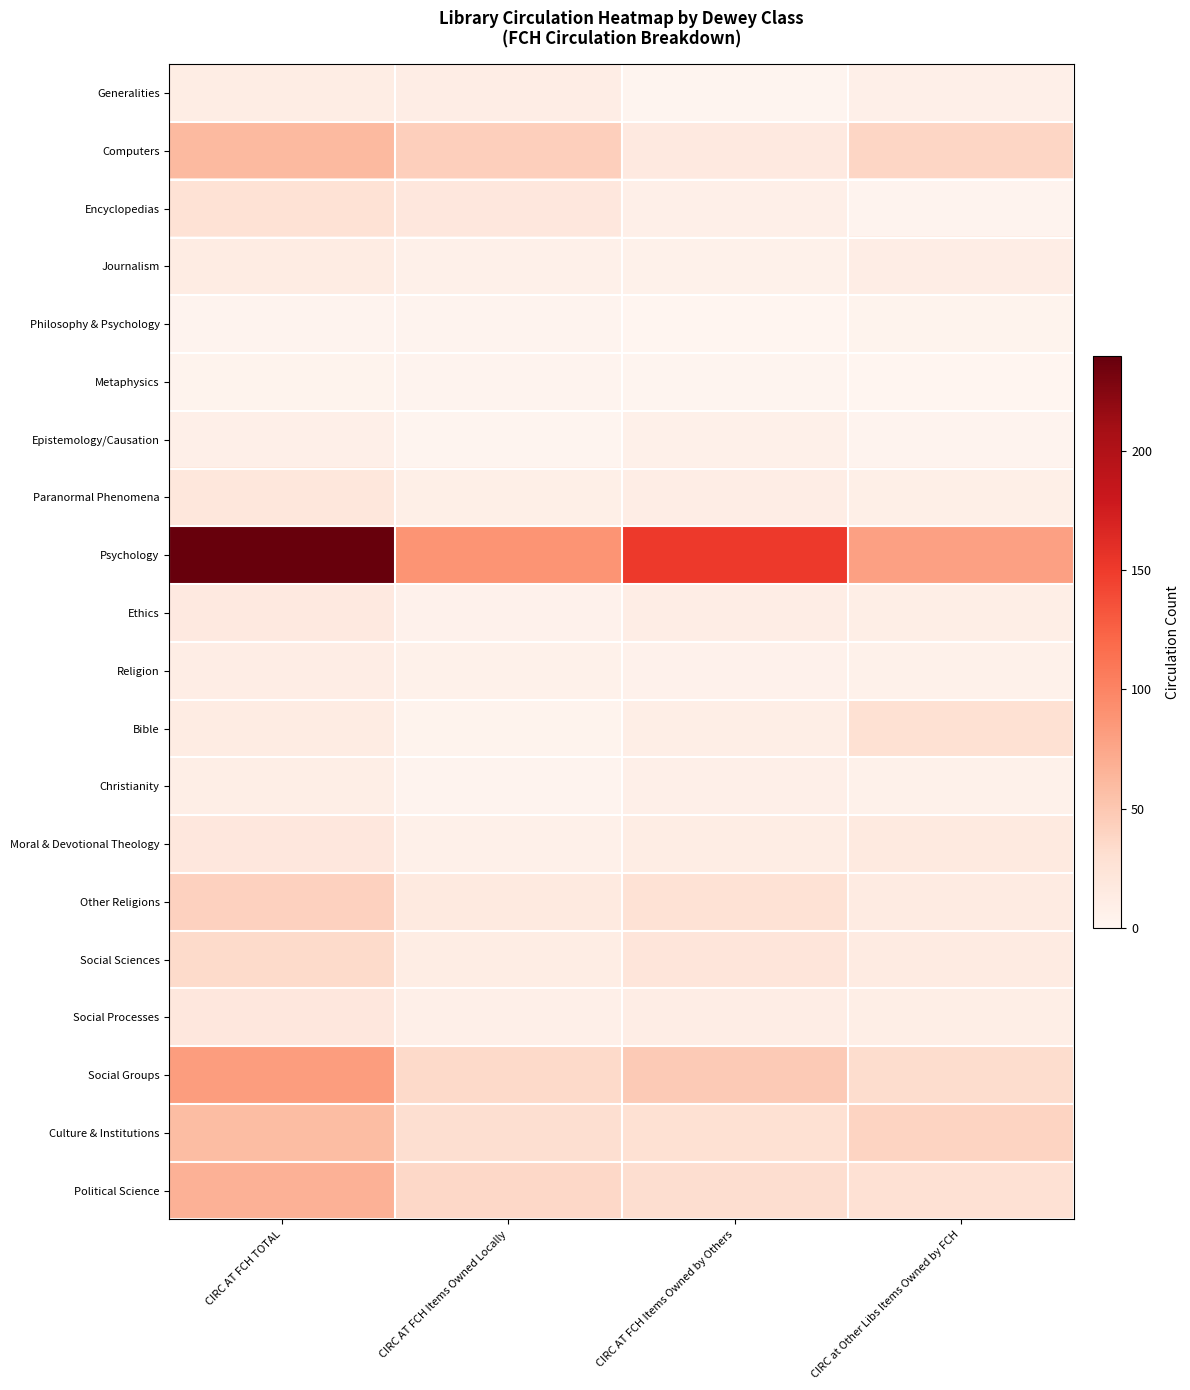

Rank the series by their maximum value, from lowest to highest.

Philosophy & Psychology, Metaphysics, Epistemology/Causation, Christianity, Religion, Generalities, Journalism, Ethics, Moral & Devotional Theology, Social Processes, Paranormal Phenomena, Encyclopedias, Bible, Social Sciences, Other Religions, Culture & Institutions, Computers, Political Science, Social Groups, Psychology